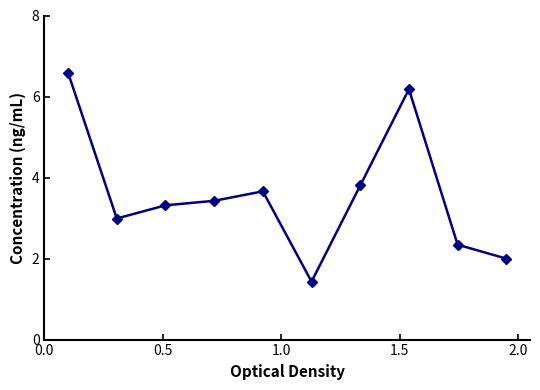

What is the greatest value displayed?

6.6